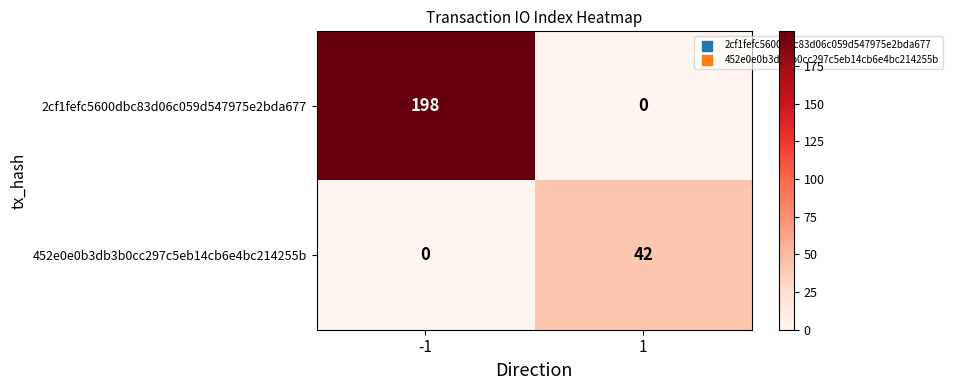

What is the difference between the maximum and minimum values in the 452e0e0b3db3b0cc297c5eb14cb6e4bc214255b series?

42